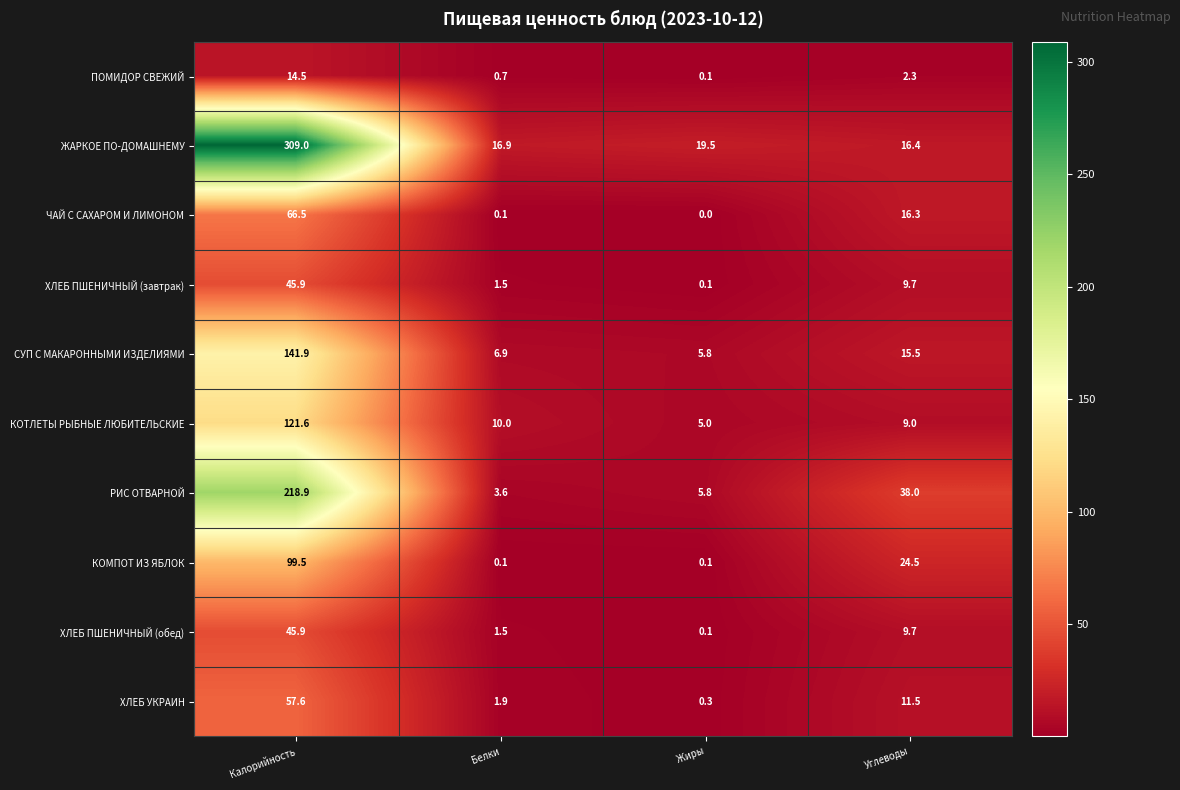

Which series has the largest range (max minus min)?

ЖАРКОЕ ПО-ДОМАШНЕМУ